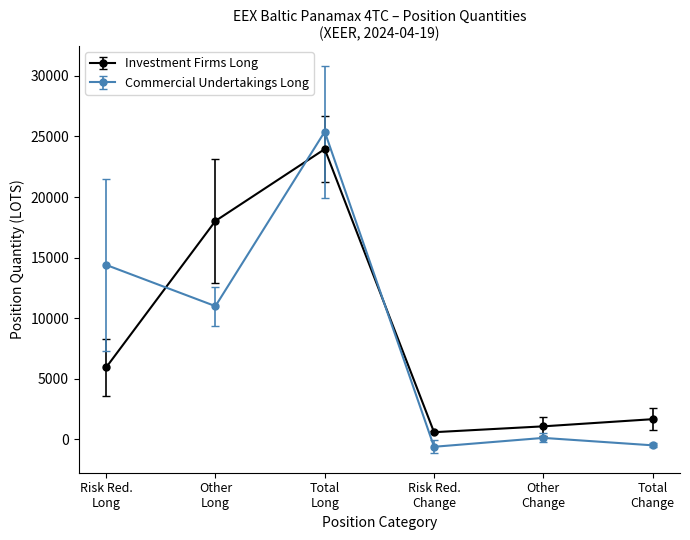

True or false: Commercial Undertakings Long and Investment Firms Long intersect in this chart.

True